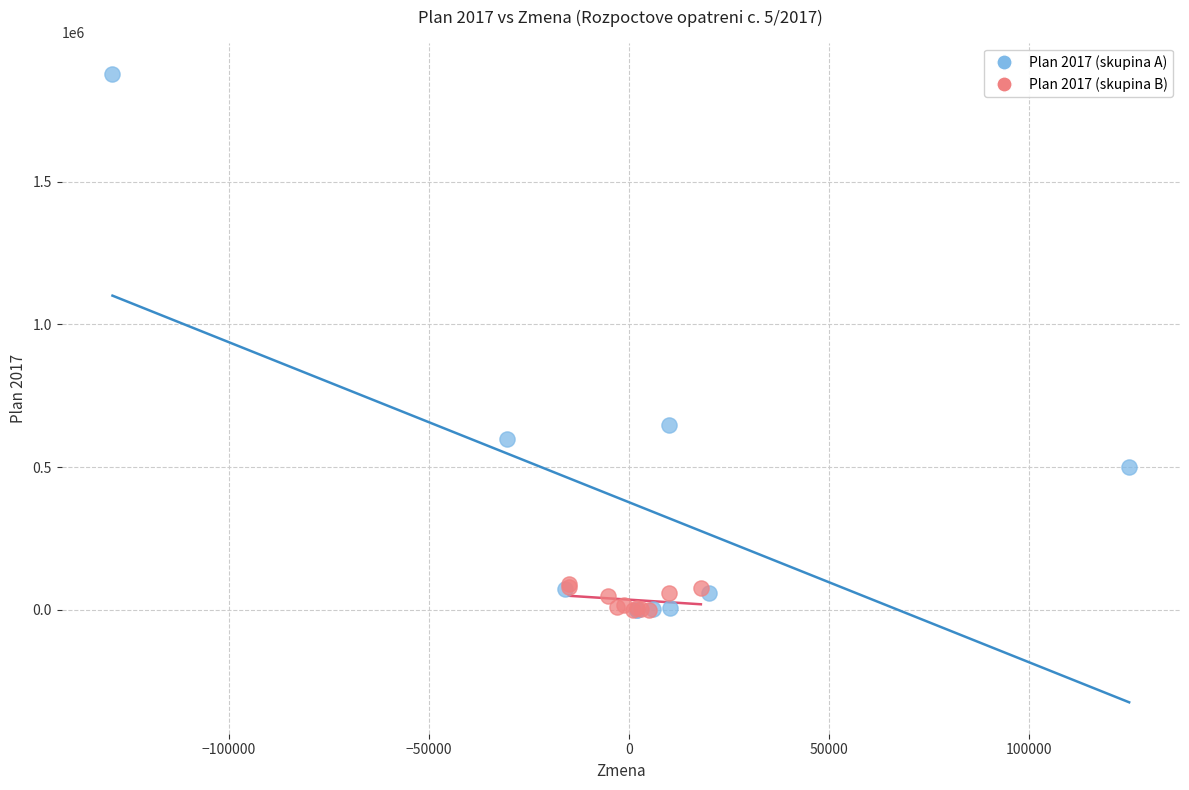

Which series reaches the maximum Y coordinate?

Plan 2017 (skupina A)